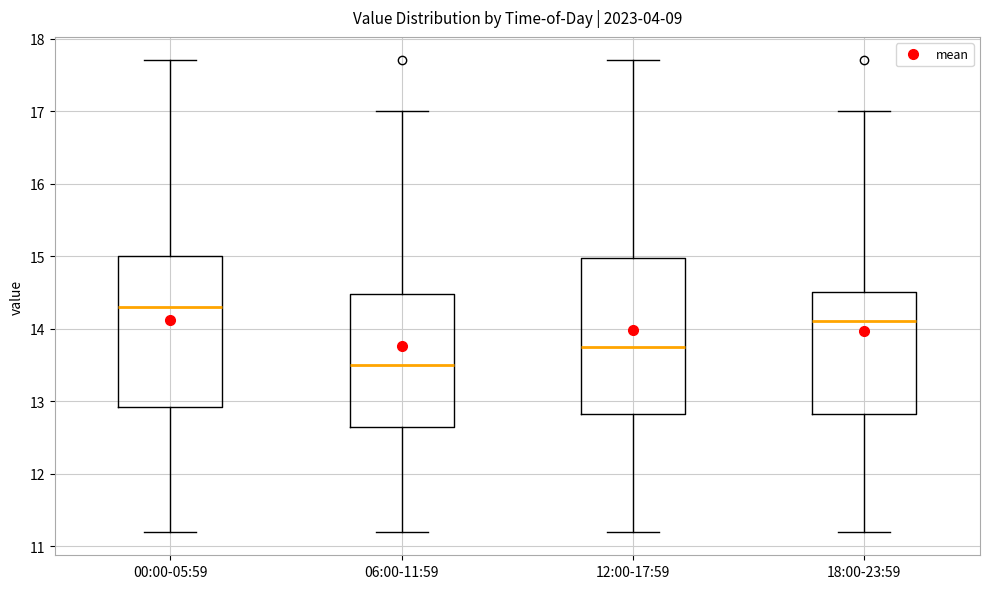

Reading left to right, read every box against the y-axis: the position of its median line, the range the box covers, and the ends of its whiskers. The values are not printed on the chart, so give them approximately, as read against the axis.

00:00-05:59: median 14.3, box 12.9 to 15.0, whiskers 11.2 to 17.7
06:00-11:59: median 13.5, box 12.7 to 14.5, whiskers 11.2 to 17.0
12:00-17:59: median 13.8, box 12.8 to 15.0, whiskers 11.2 to 17.7
18:00-23:59: median 14.1, box 12.8 to 14.5, whiskers 11.2 to 17.0